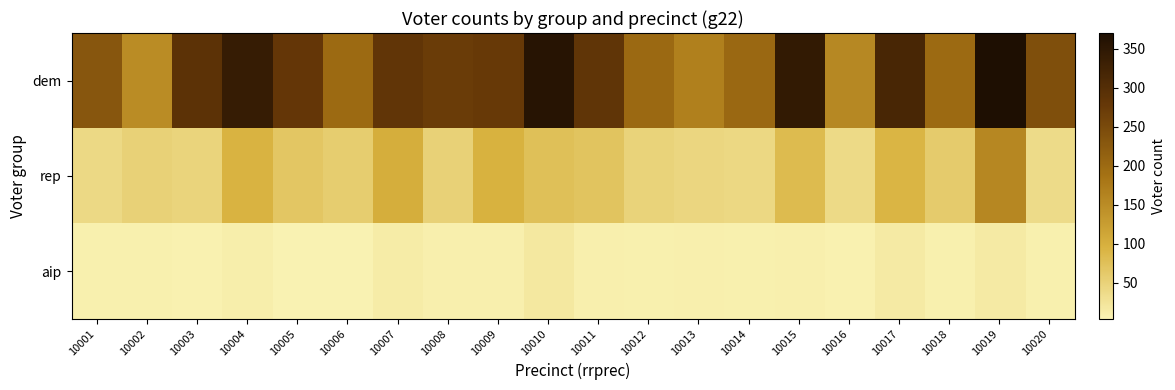

Rank the series by their maximum value, from highest to lowest.

dem, rep, aip